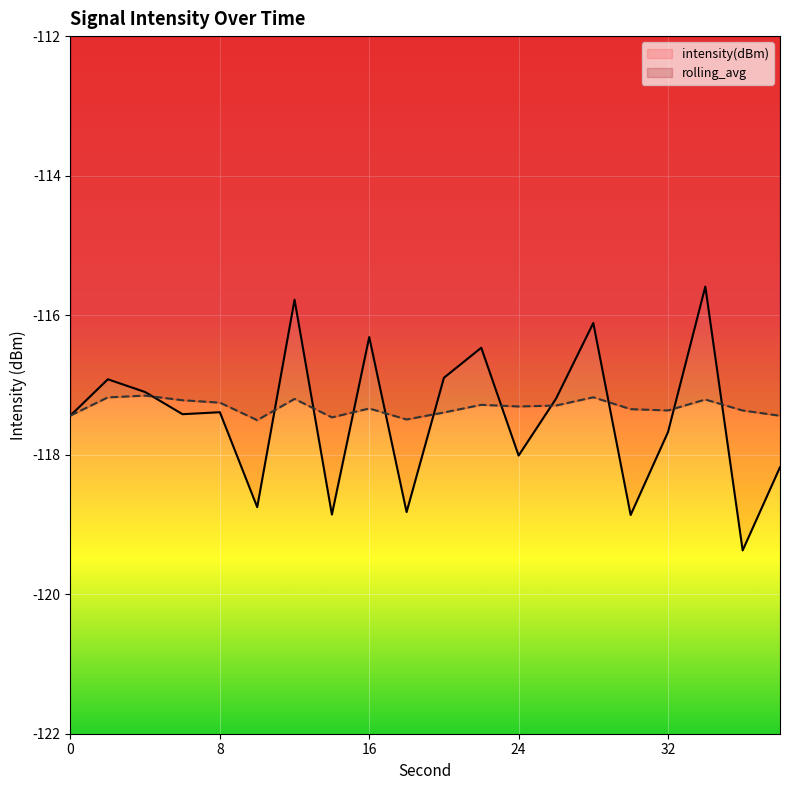

What is the value of the intensity(dBm) point at the 6th from the left?

-118.8